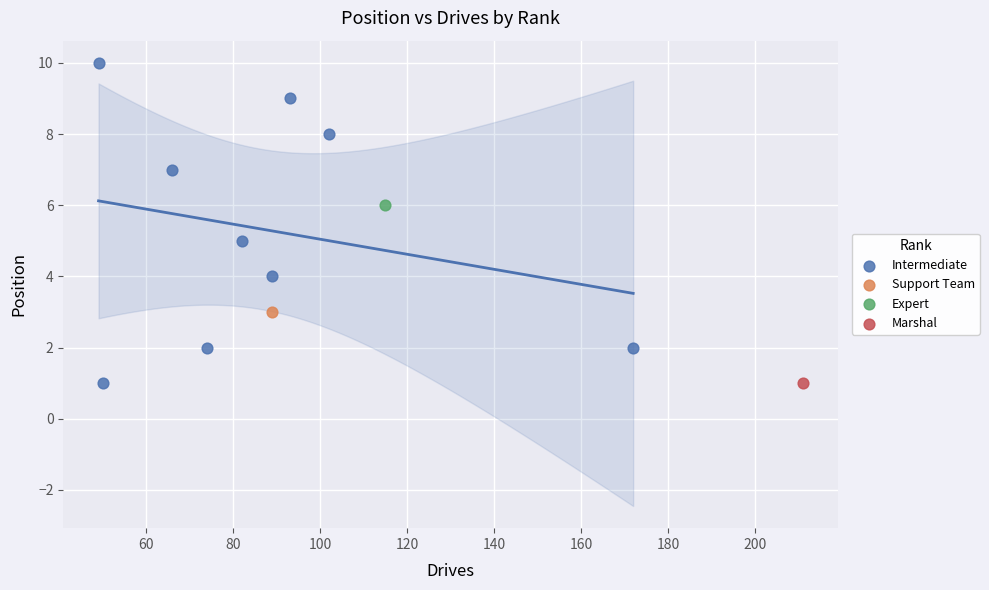

What are all the series names shown in the legend?

Intermediate, Support Team, Expert, Marshal